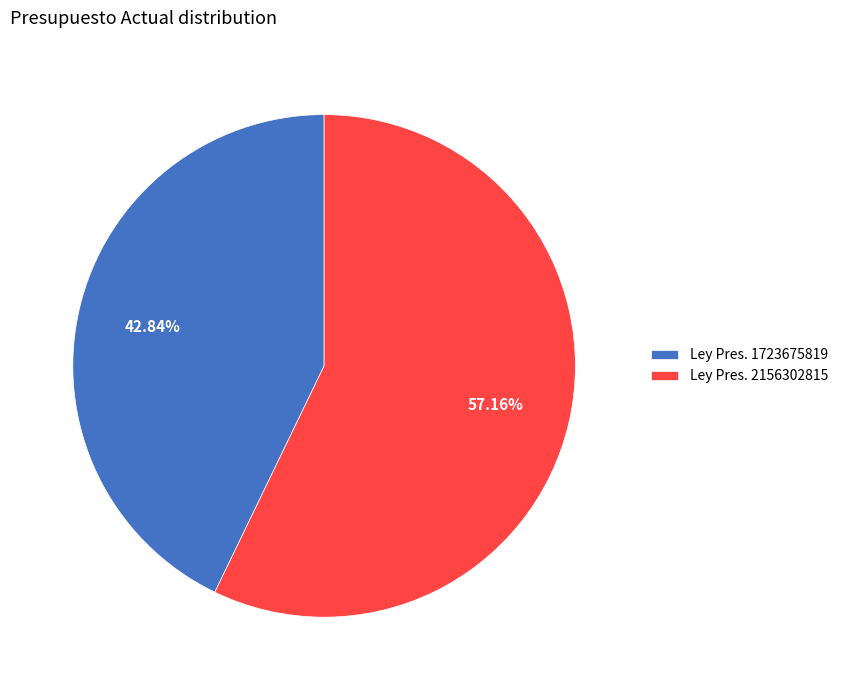

What is the majority slice?

Ley Pres. 2156302815